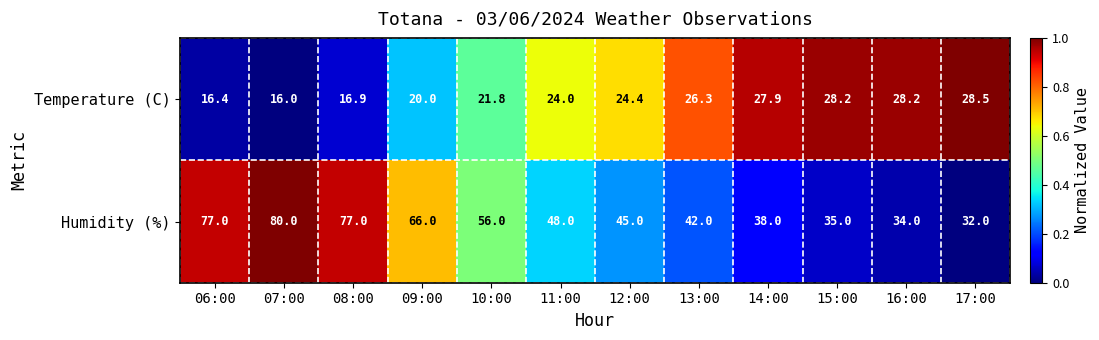

Reading left to right, transcribe all the data shown in this chart.

Temperature (C): 06:00=16.4	07:00=16.0	08:00=16.9	09:00=20.0	10:00=21.8	11:00=24.0	12:00=24.4	13:00=26.3	14:00=27.9	15:00=28.2	16:00=28.2	17:00=28.5
Humidity (%): 06:00=77.0	07:00=80.0	08:00=77.0	09:00=66.0	10:00=56.0	11:00=48.0	12:00=45.0	13:00=42.0	14:00=38.0	15:00=35.0	16:00=34.0	17:00=32.0